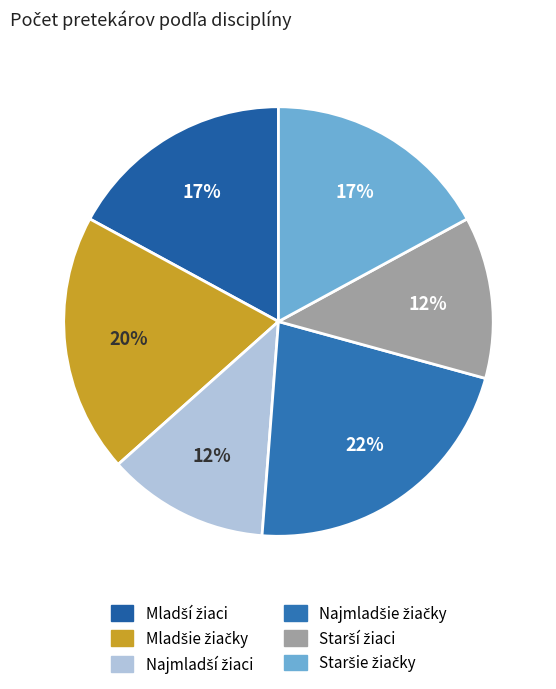

Which category has the smallest portion of the pie?

skok do diaľky - Najmladší žiaci